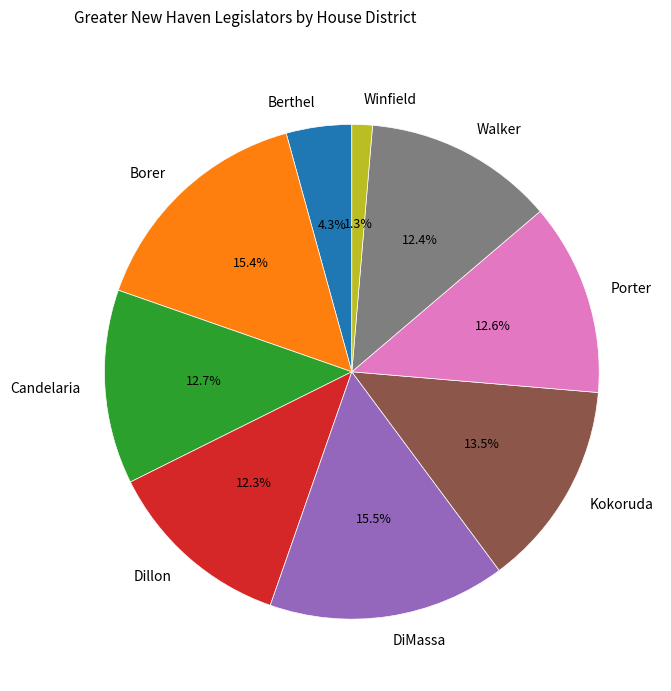

To the nearest percent, what percentage of the pie is Winfield?

1%